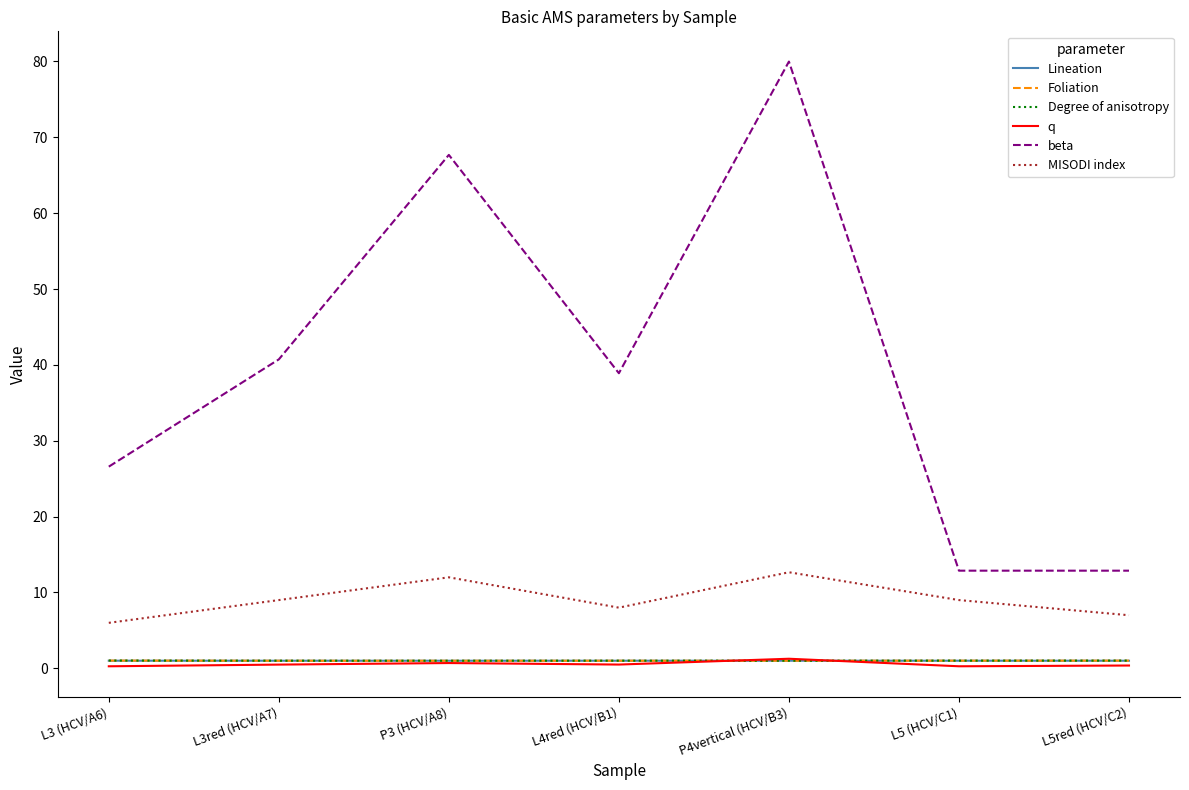

What is the sum of the q values at P3 (HCV/A8) and L3red (HCV/A7)?

1.2